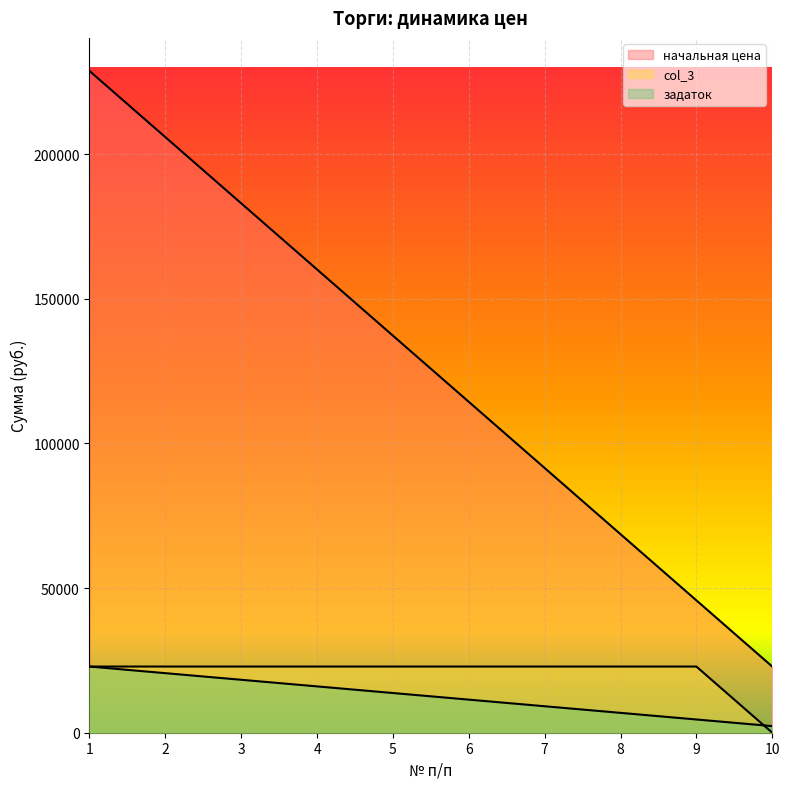

How many data points does each series have?

10